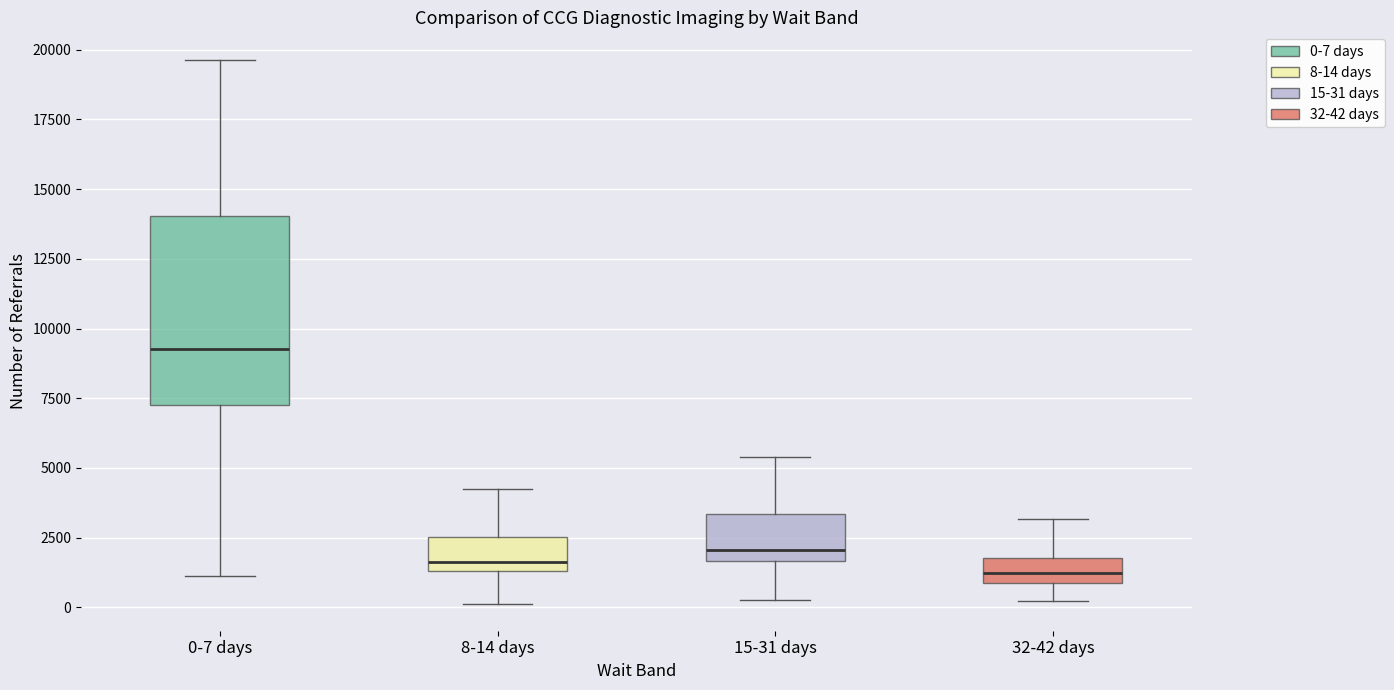

Reading left to right, transcribe this box plot: for each box, give where its median line is, the range the box spans, and where its two whiskers end, as read against the y-axis. The values are not printed on the chart, so give them approximately, as read against the axis.

0-7 days: median 9500, box 7000 to 14000, whiskers 1000 to 19500
8-14 days: median 1500 (just above the box's lower edge), box 1500 to 2500, whiskers 0 to 4500
15-31 days: median 2000, box 1500 to 3500, whiskers 500 to 5500
32-42 days: median 1000 (inside the box), box 1000 to 2000, whiskers 0 to 3000